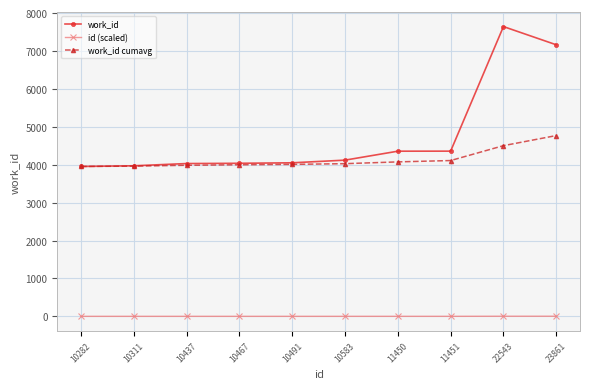

What is the difference between the second highest and second lowest values in the work_id series?

3191.0